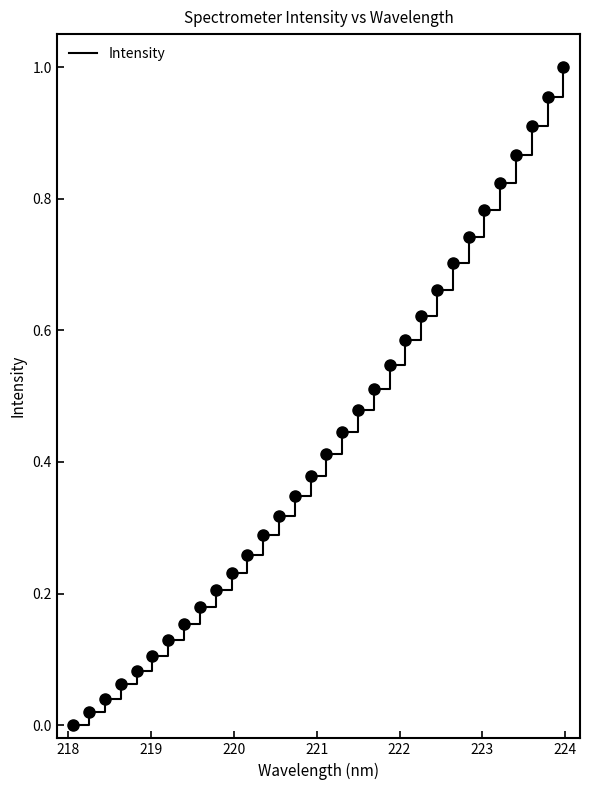

How many lines are shown in the chart?

1